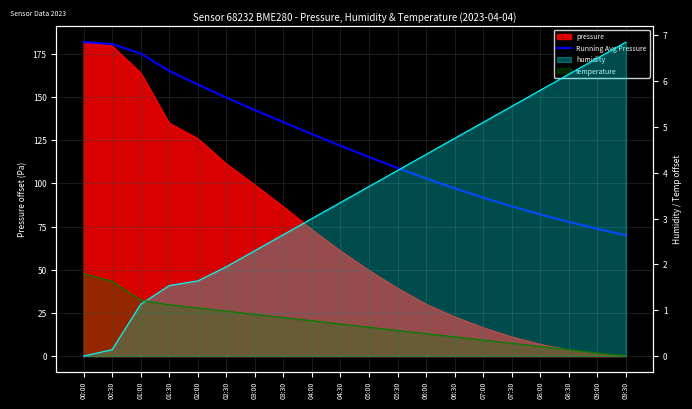

What is the value of the Running Avg Pressure point at the 6th from the left?

149.7